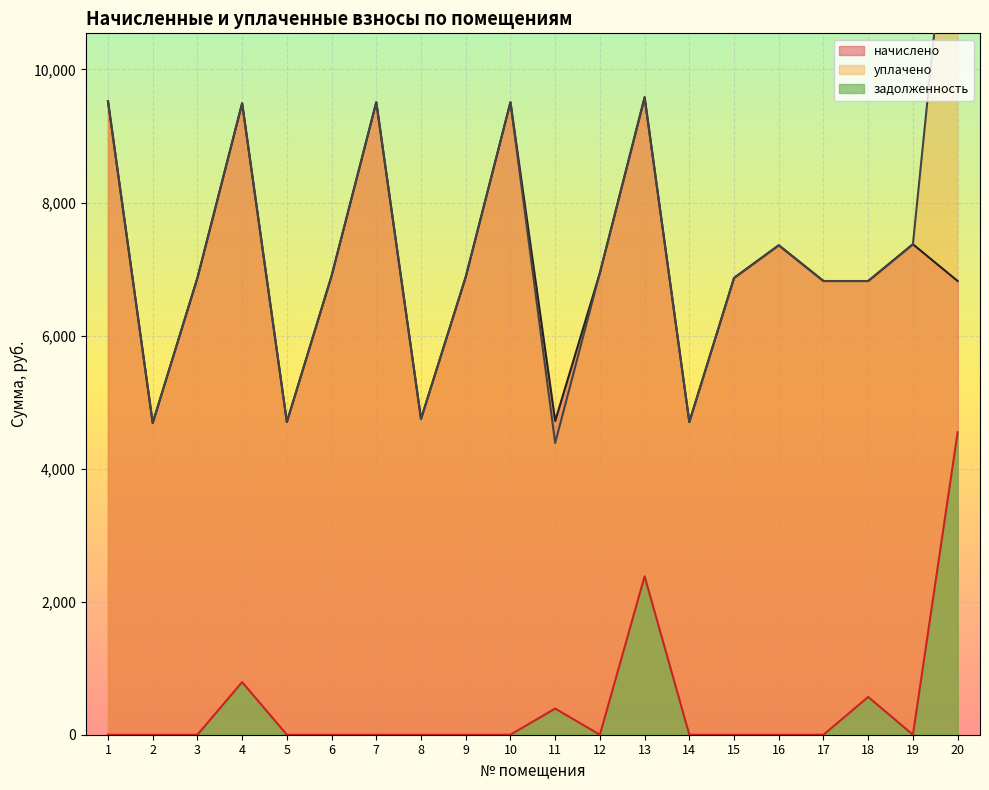

What is the value of the уплачено point at the 6th from the left?

6896.6